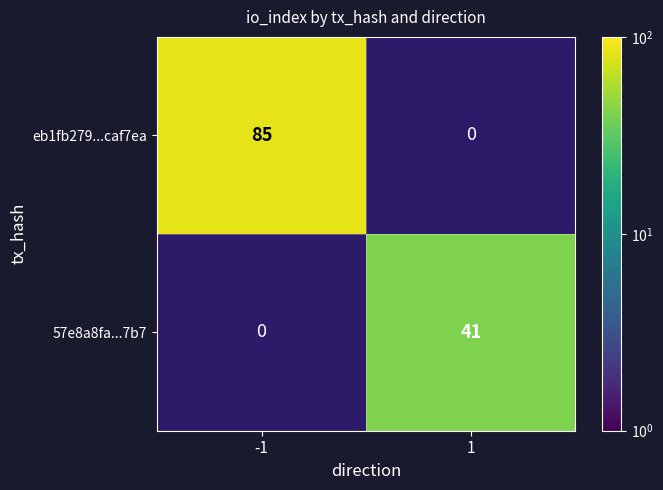

Is the value of eb1fb279...caf7ea at -1 greater than the value of 57e8a8fa...7b7 at 1?

Yes